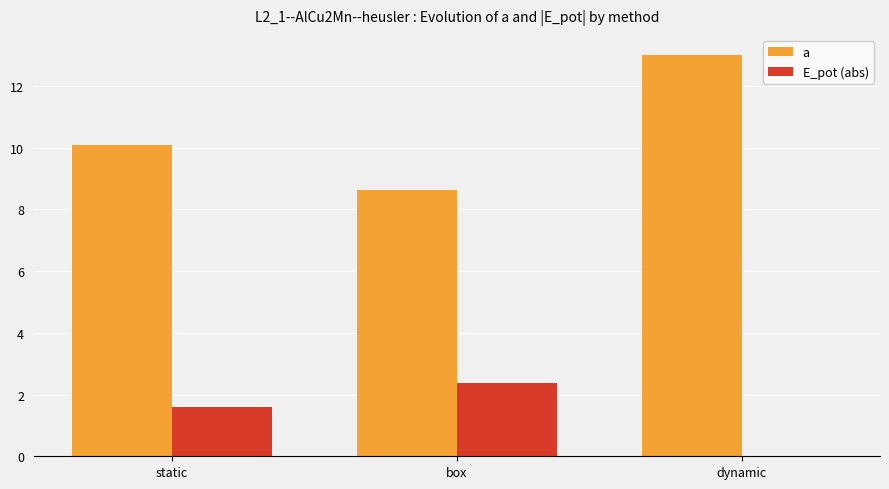

At which category does the chart reach its peak across all series?

dynamic